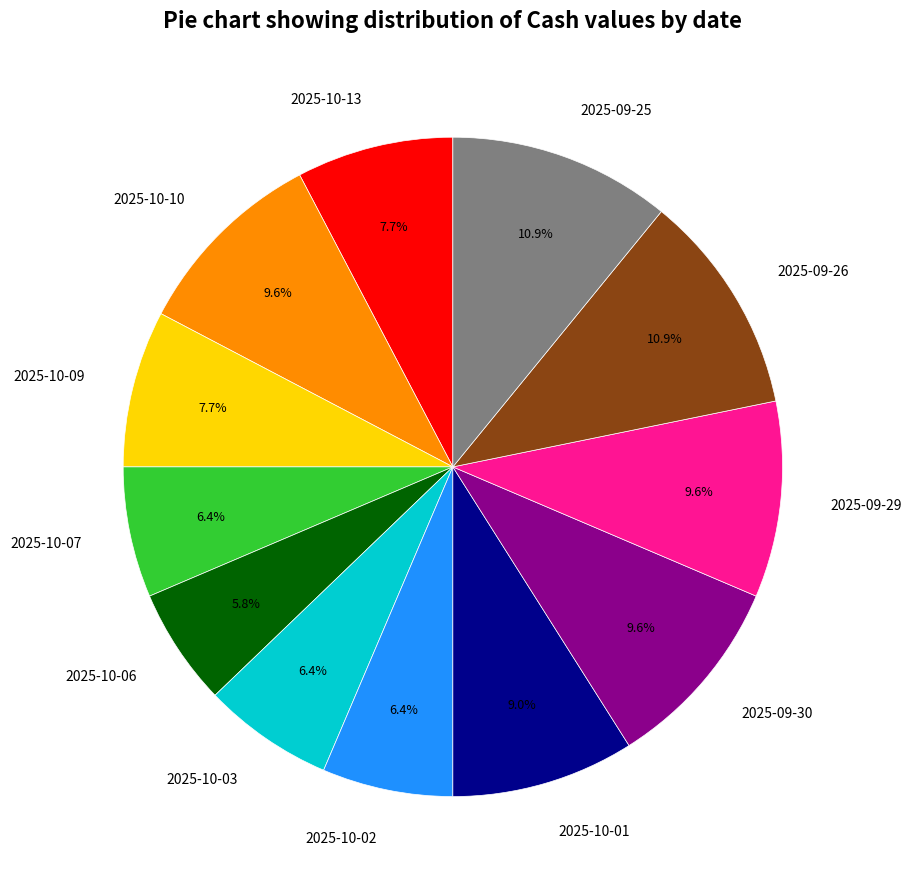

Combined, what portion of the pie is 2025-10-13 and 2025-10-01?

16.7%